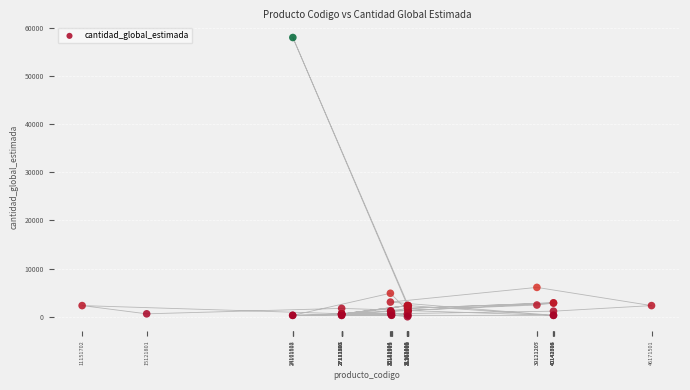

What Y value in the scatter plot is closest to 29000?

6100